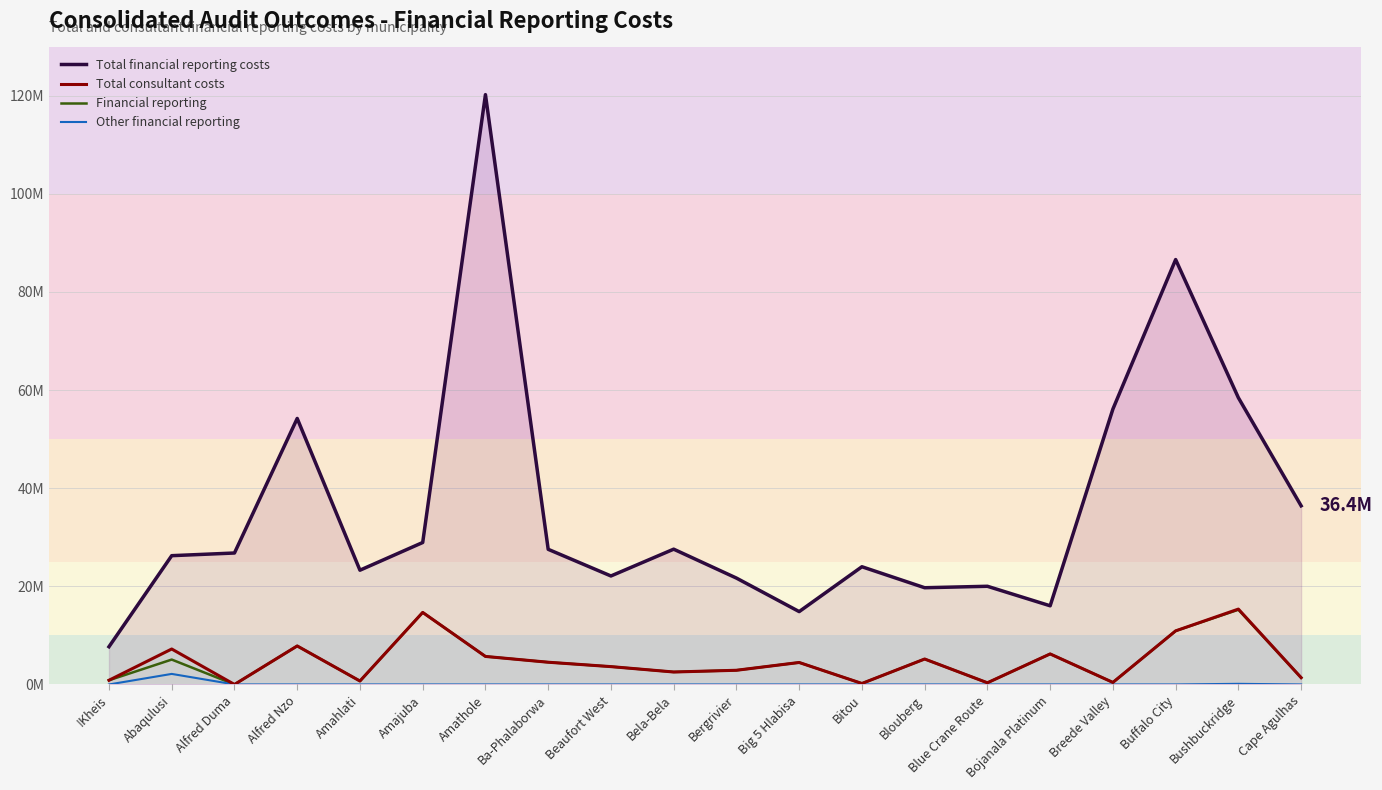

Count the number of categories in the chart.

20